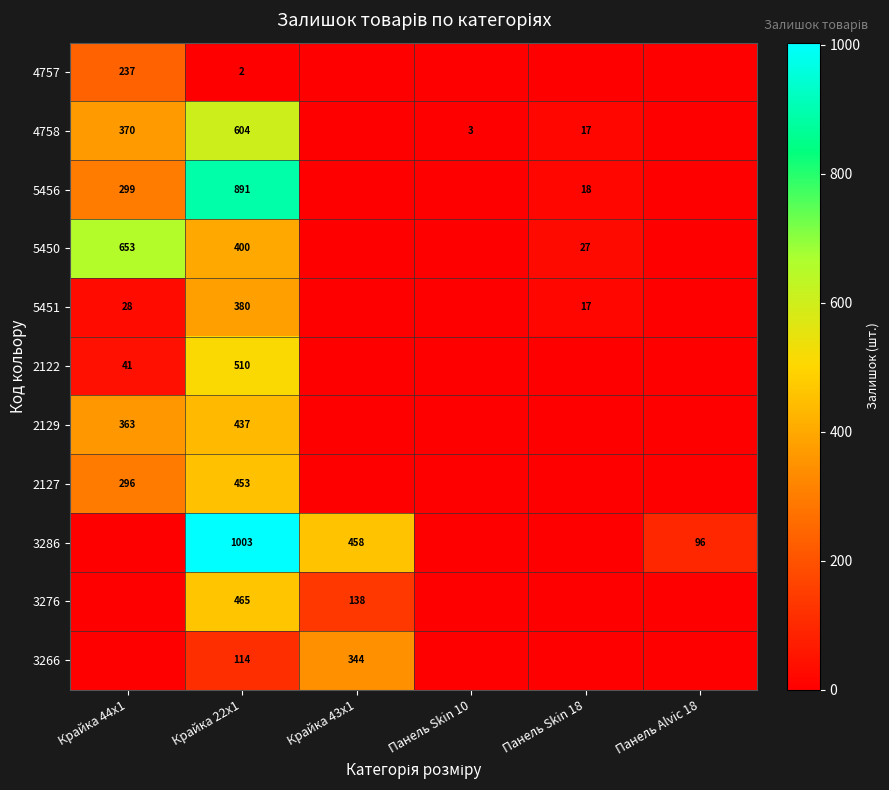

The 2127 series shows 448 at Крайка 44x1. True or false?

False